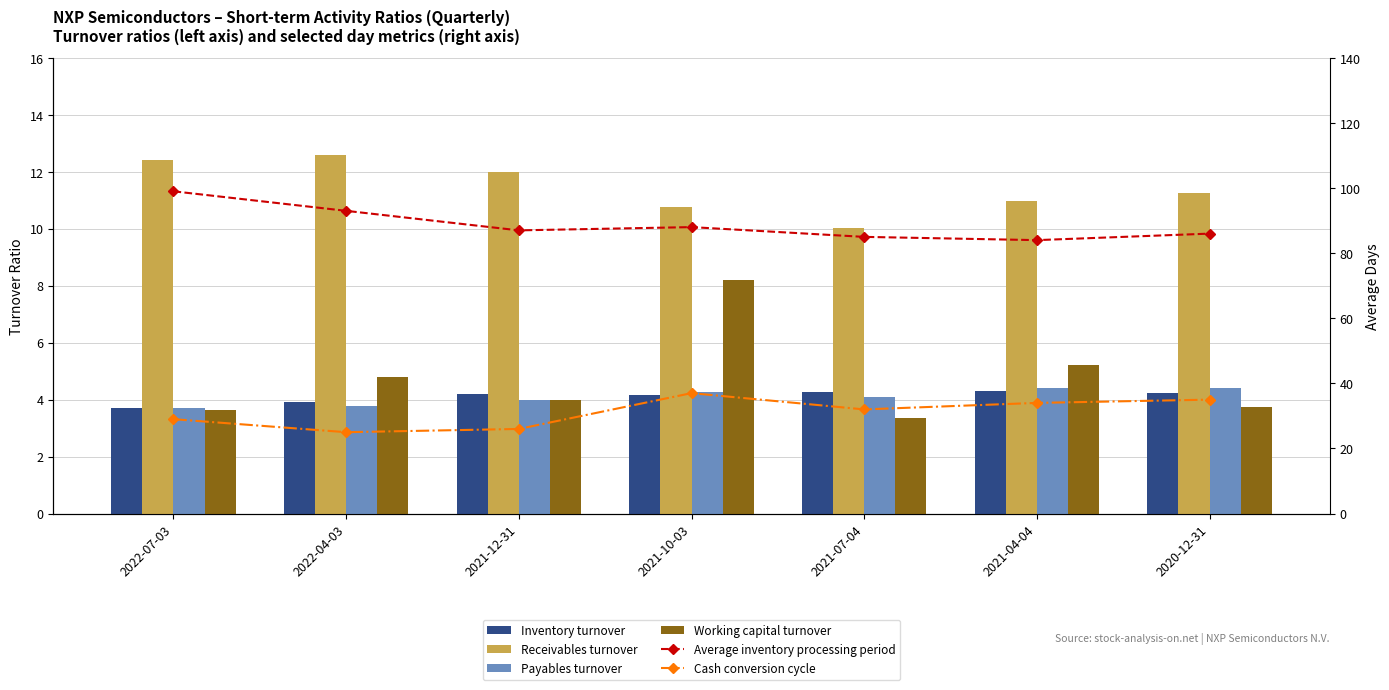

What is the difference between the Average inventory processing period values at 2021-07-04 and 2021-10-03?

3.0